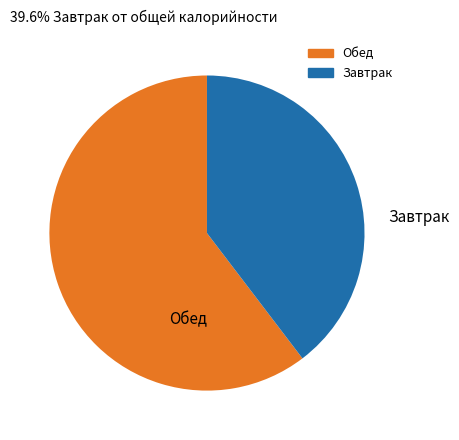

Does Обед represent more than half of the total?

Yes